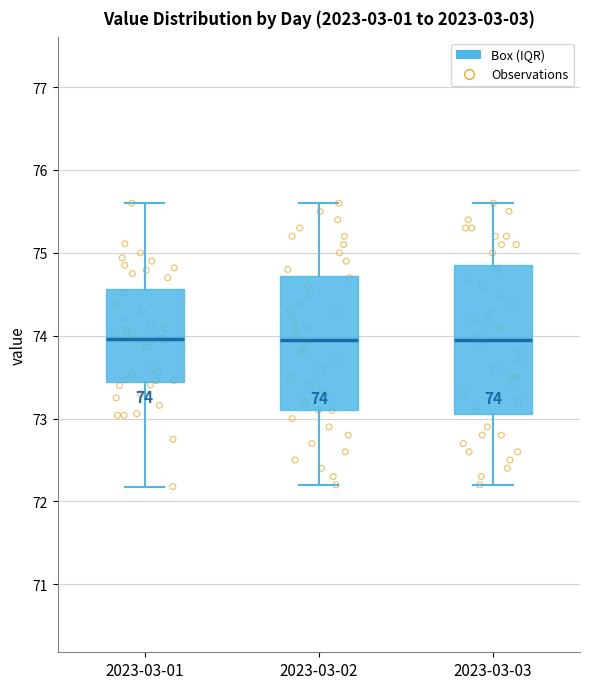

Comparing the boxes themselves (not the whiskers), which one is the tallest?

2023-03-03